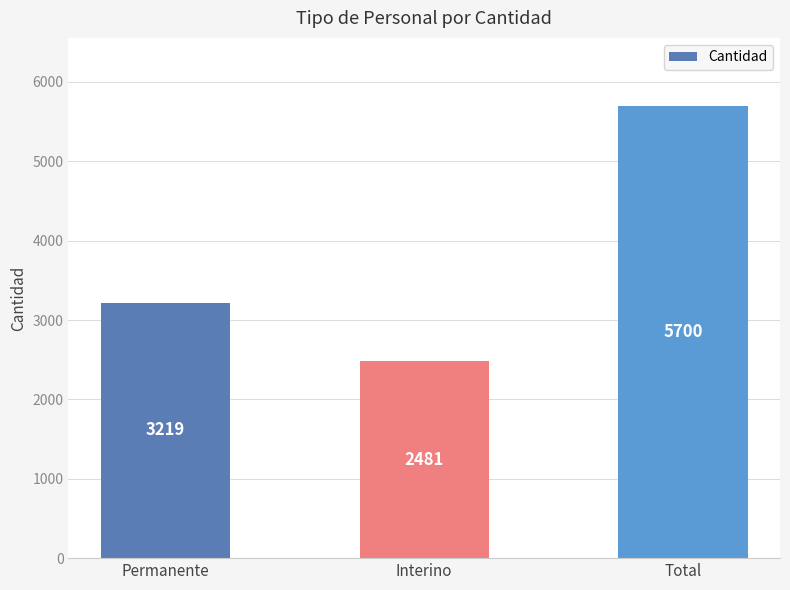

What is the label of the 1st bar from the right?

Total